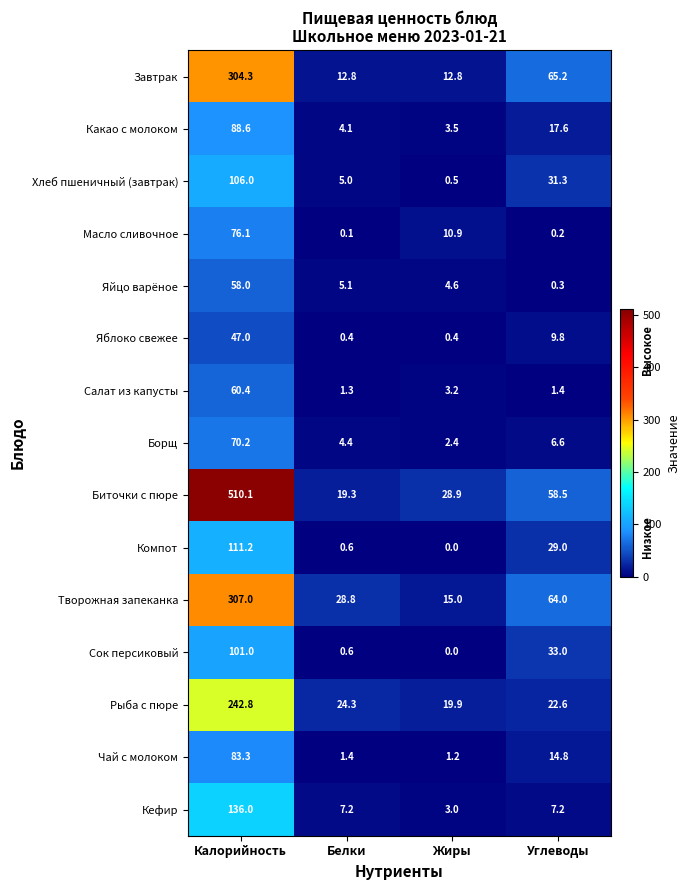

At which category is the sum across all series the highest?

Калорийность